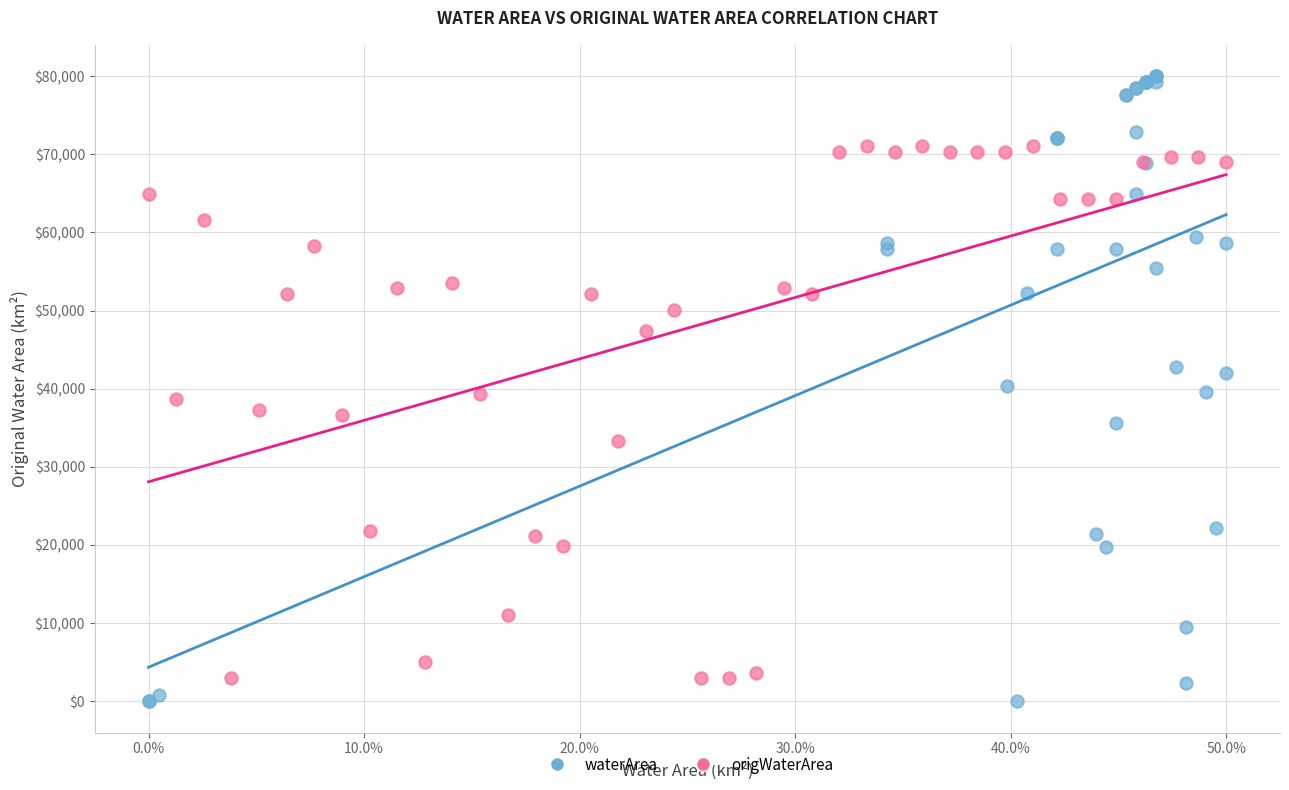

Which series reaches the maximum Y coordinate?

waterArea